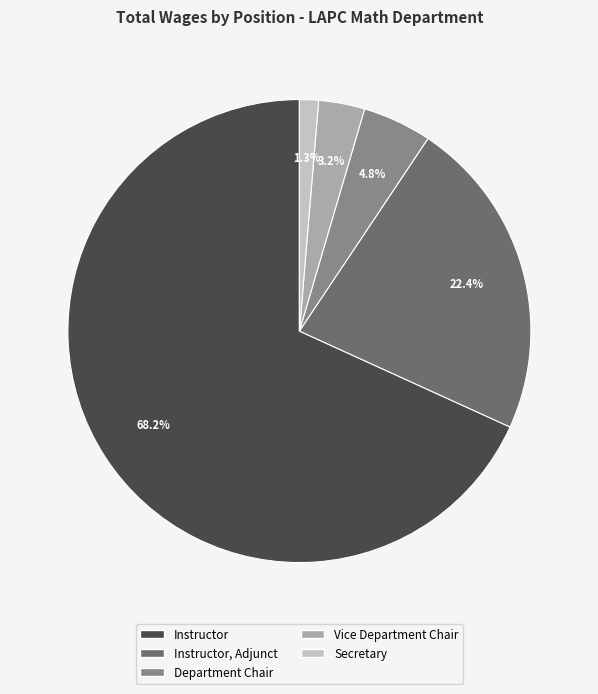

Is there a majority slice in this chart?

Yes